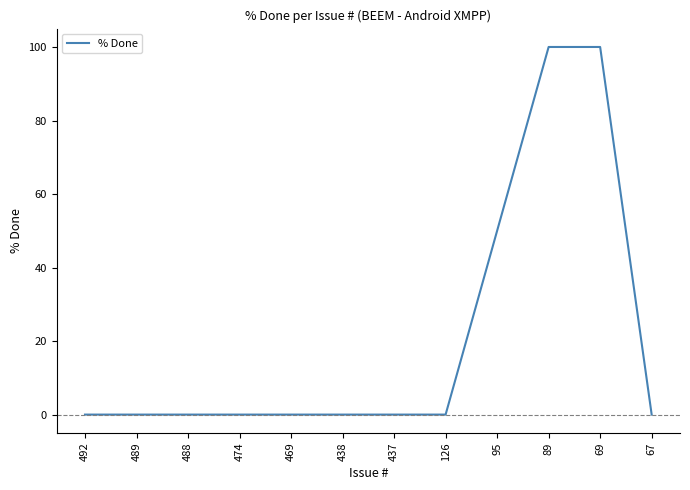

Reading left to right, extract all data points from this chart.

0	0	0	0	0	0	0	0	50	100	100	0